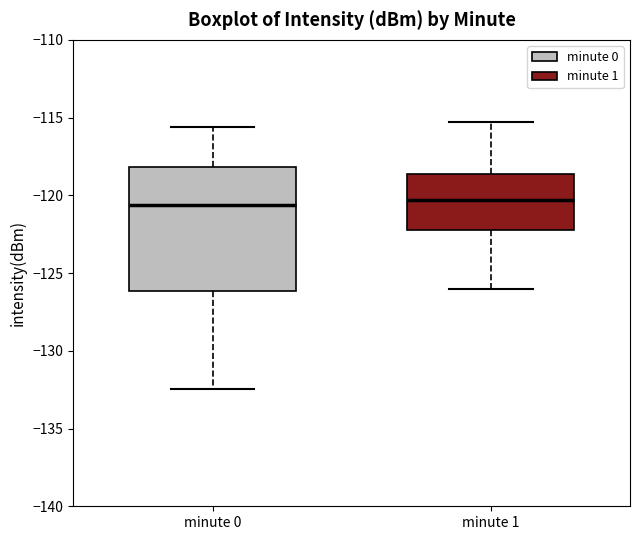

Reading left to right, read every box against the y-axis: the position of its median line, the range the box covers, and the ends of its whiskers. The values are not printed on the chart, so give them approximately, as read against the axis.

minute 0: median -120.5, box -126.0 to -118.0, whiskers -132.5 to -115.5
minute 1: median -120.5, box -122.0 to -118.5, whiskers -126.0 to -115.5